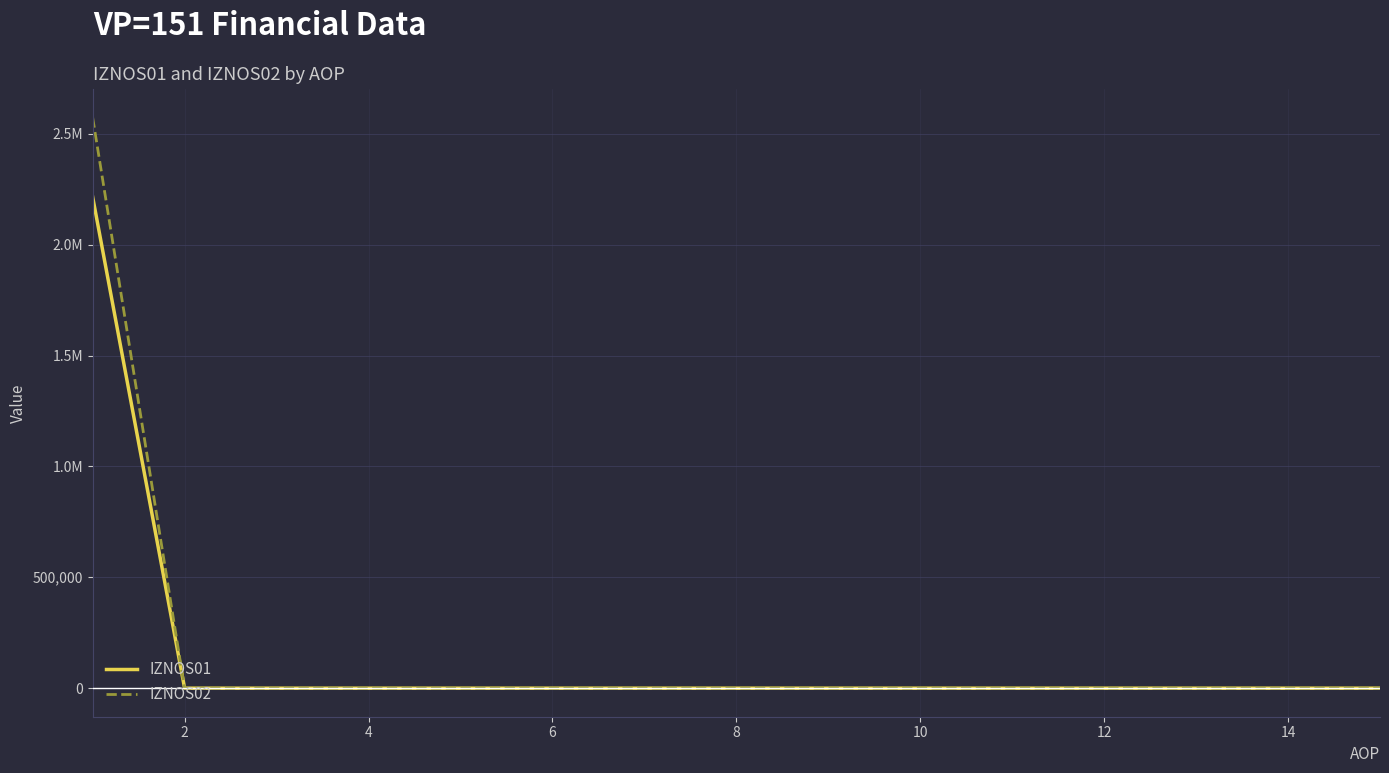

Does the chart have visible grid lines?

Yes